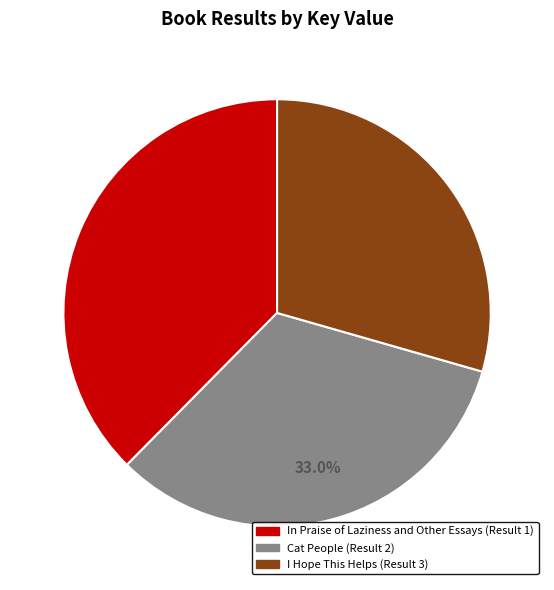

Is there a majority slice in this chart?

No